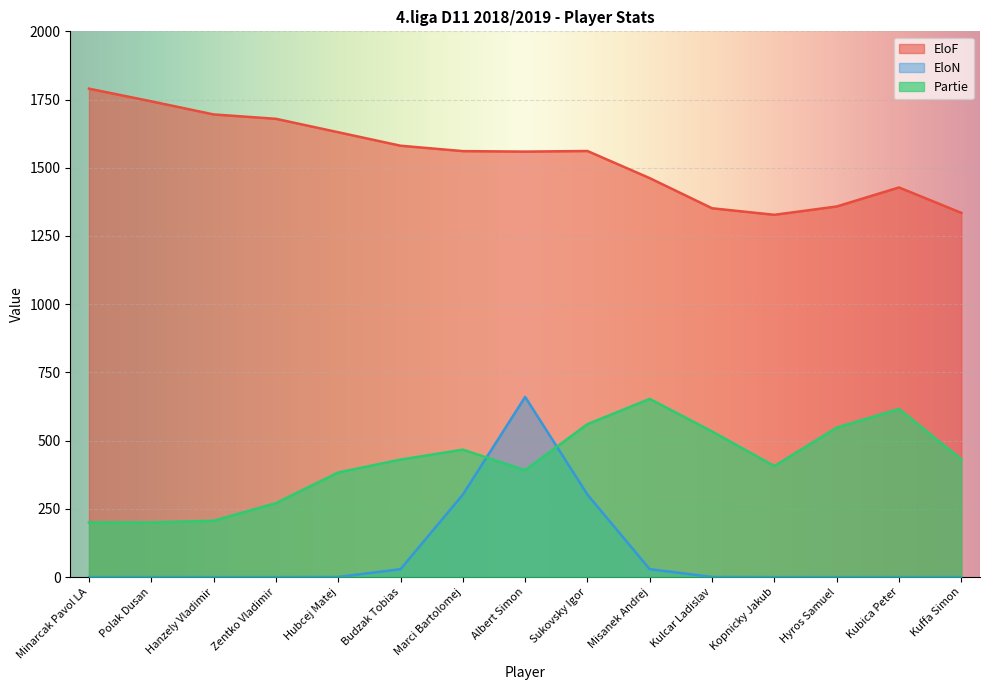

Count the number of data series in this chart.

3